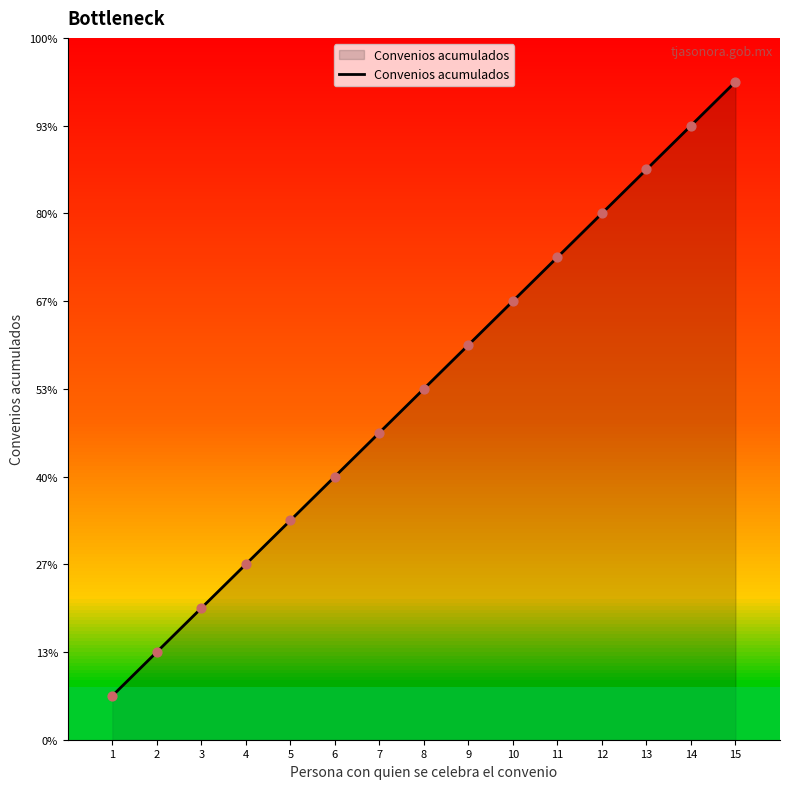

What is the change in value from 7 to 10?

+3